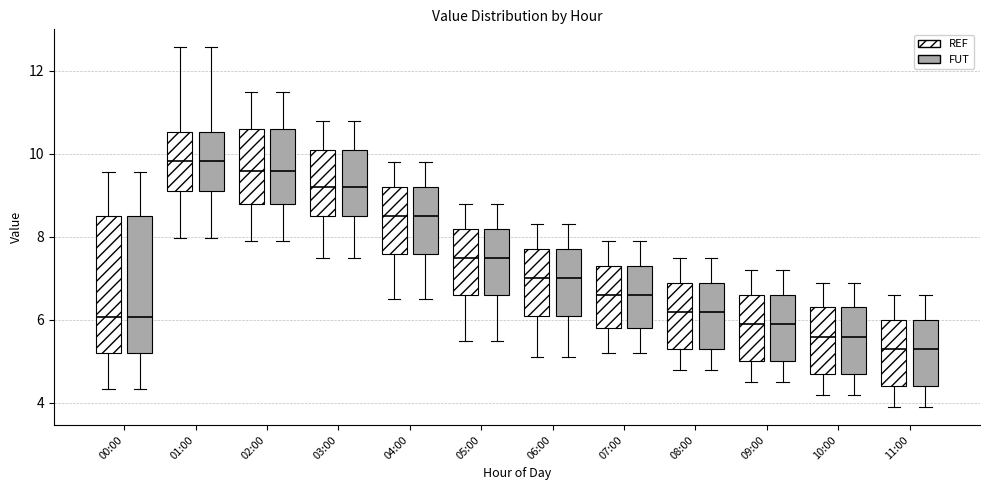

Reading left to right, read every box against the y-axis: the position of its median line, the range the box covers, and the ends of its whiskers. The values are not printed on the chart, so give them approximately, as read against the axis.

00:00 (REF): median 6.0, box 5.2 to 8.6, whiskers 4.4 to 9.6
00:00 (FUT): median 6.0, box 5.2 to 8.6, whiskers 4.4 to 9.6
01:00 (REF): median 9.8, box 9.2 to 10.6, whiskers 8.0 to 12.6
01:00 (FUT): median 9.8, box 9.2 to 10.6, whiskers 8.0 to 12.6
02:00 (REF): median 9.6, box 8.8 to 10.6, whiskers 8.0 to 11.6
02:00 (FUT): median 9.6, box 8.8 to 10.6, whiskers 8.0 to 11.6
03:00 (REF): median 9.2, box 8.6 to 10.2, whiskers 7.6 to 10.8
03:00 (FUT): median 9.2, box 8.6 to 10.2, whiskers 7.6 to 10.8
04:00 (REF): median 8.6, box 7.6 to 9.2, whiskers 6.6 to 9.8
04:00 (FUT): median 8.6, box 7.6 to 9.2, whiskers 6.6 to 9.8
05:00 (REF): median 7.6, box 6.6 to 8.2, whiskers 5.6 to 8.8
05:00 (FUT): median 7.6, box 6.6 to 8.2, whiskers 5.6 to 8.8
06:00 (REF): median 7.0, box 6.2 to 7.8, whiskers 5.2 to 8.4
06:00 (FUT): median 7.0, box 6.2 to 7.8, whiskers 5.2 to 8.4
07:00 (REF): median 6.6, box 5.8 to 7.4, whiskers 5.2 to 8.0
07:00 (FUT): median 6.6, box 5.8 to 7.4, whiskers 5.2 to 8.0
08:00 (REF): median 6.2, box 5.4 to 7.0, whiskers 4.8 to 7.6
08:00 (FUT): median 6.2, box 5.4 to 7.0, whiskers 4.8 to 7.6
09:00 (REF): median 6.0, box 5.0 to 6.6, whiskers 4.6 to 7.2
09:00 (FUT): median 6.0, box 5.0 to 6.6, whiskers 4.6 to 7.2
10:00 (REF): median 5.6, box 4.8 to 6.4, whiskers 4.2 to 7.0
10:00 (FUT): median 5.6, box 4.8 to 6.4, whiskers 4.2 to 7.0
11:00 (REF): median 5.4, box 4.4 to 6.0, whiskers 4.0 to 6.6
11:00 (FUT): median 5.4, box 4.4 to 6.0, whiskers 4.0 to 6.6